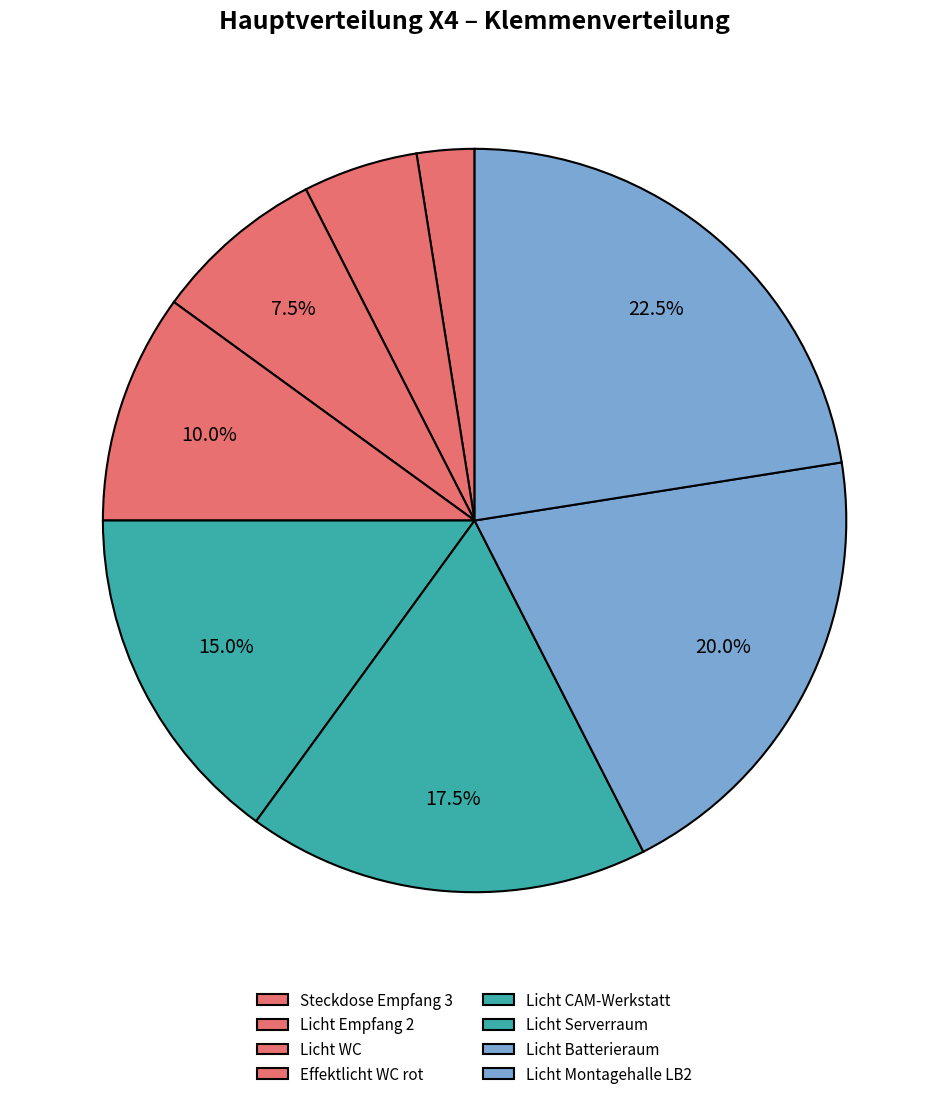

Is there any slice that represents more than half of the pie?

No